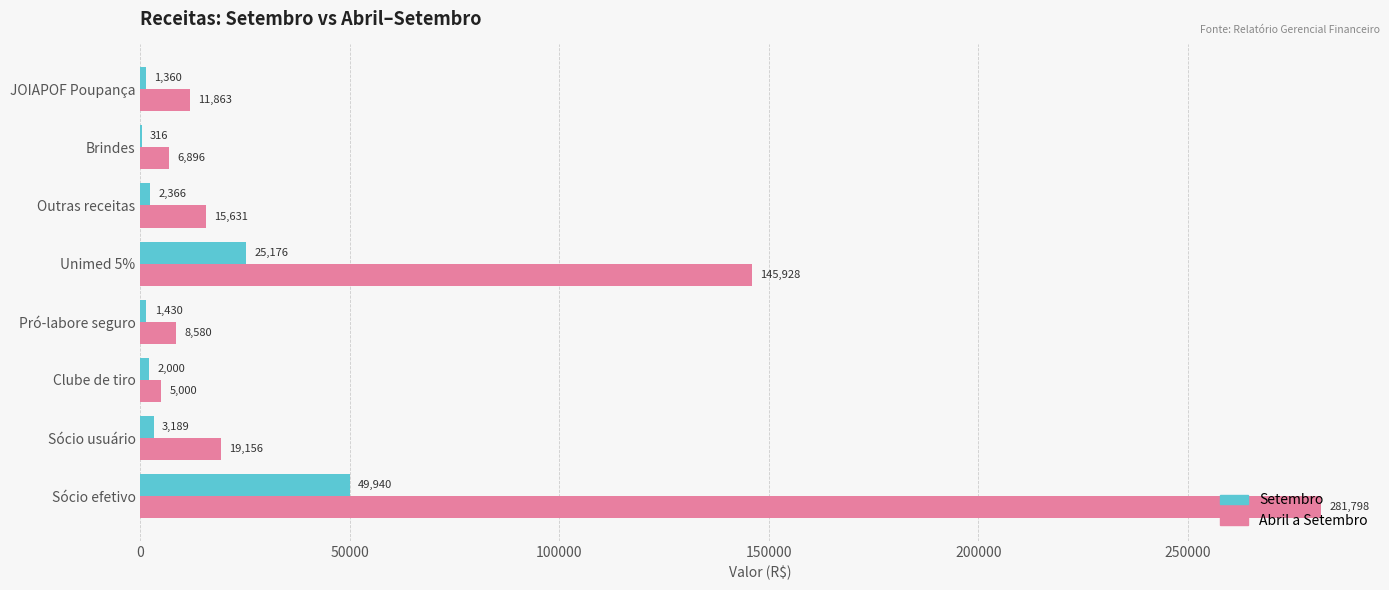

What is the total value across all series at Clube de tiro?

7000.0